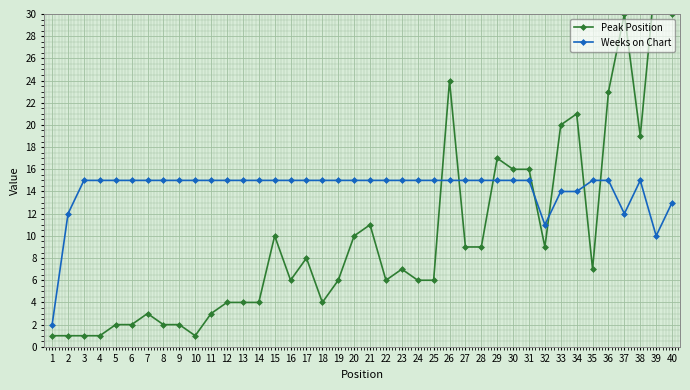

Reading left to right, transcribe all the data shown in this chart.

Peak Position: 1	1	1	1	2	2	3	2	2	1	3	4	4	4	10	6	8	4	6	10	11	6	7	6	6	24	9	9	17	16	16	9	20	21	7	23	30	19	34	30
Weeks on Chart: 2	12	15	15	15	15	15	15	15	15	15	15	15	15	15	15	15	15	15	15	15	15	15	15	15	15	15	15	15	15	15	11	14	14	15	15	12	15	10	13